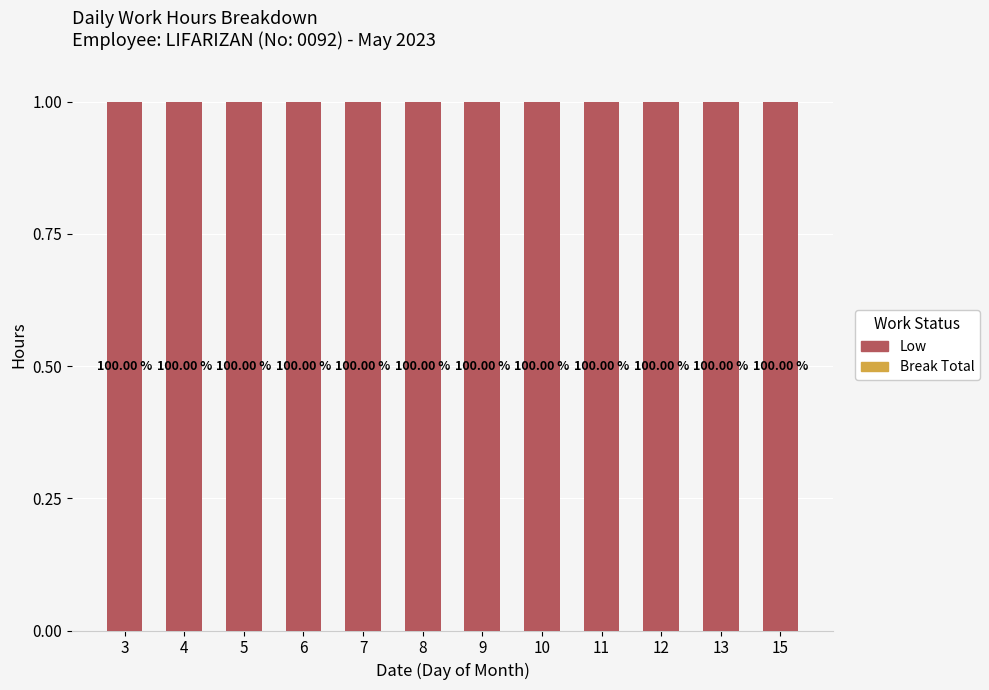

Reading left to right, what are all the values shown in this chart?

Low: 1	1	1	1	1	1	1	1	1	1	1	1
Break Total: 0	0	0	0	0	0	0	0	0	0	0	0